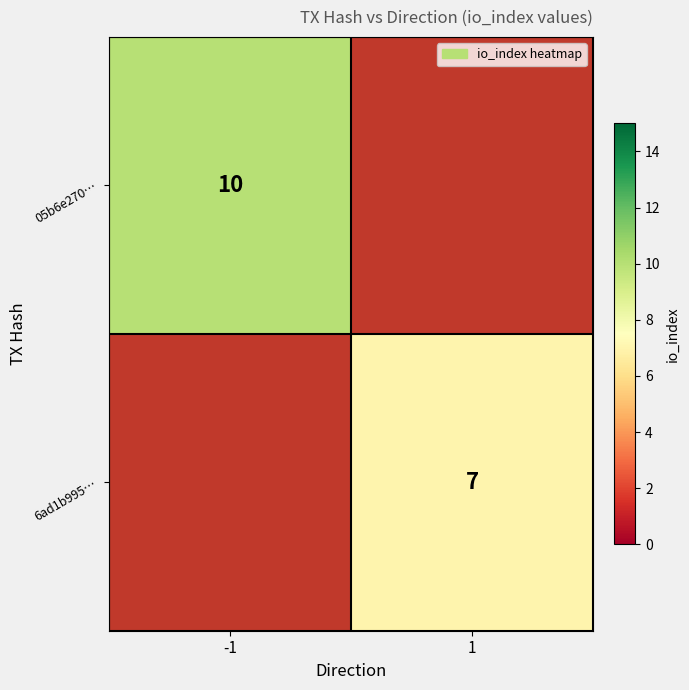

Is the value of 6ad1b995… at 1 greater than the value of 05b6e270… at -1?

No